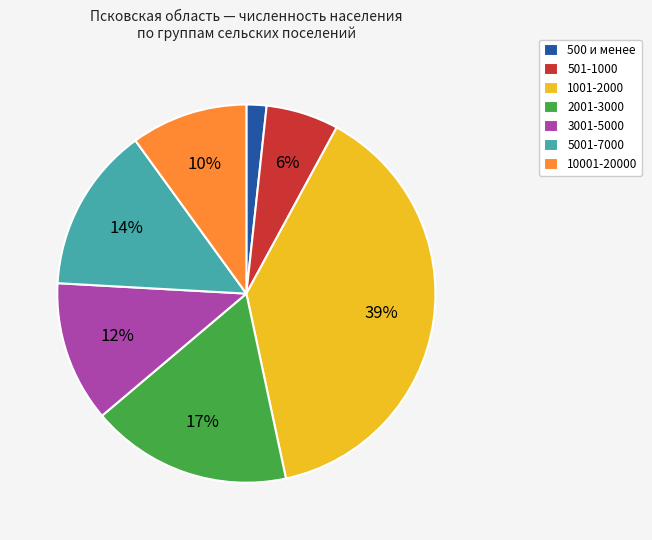

Combined, do 5001-7000 and 10001-20000 account for over 50%?

No